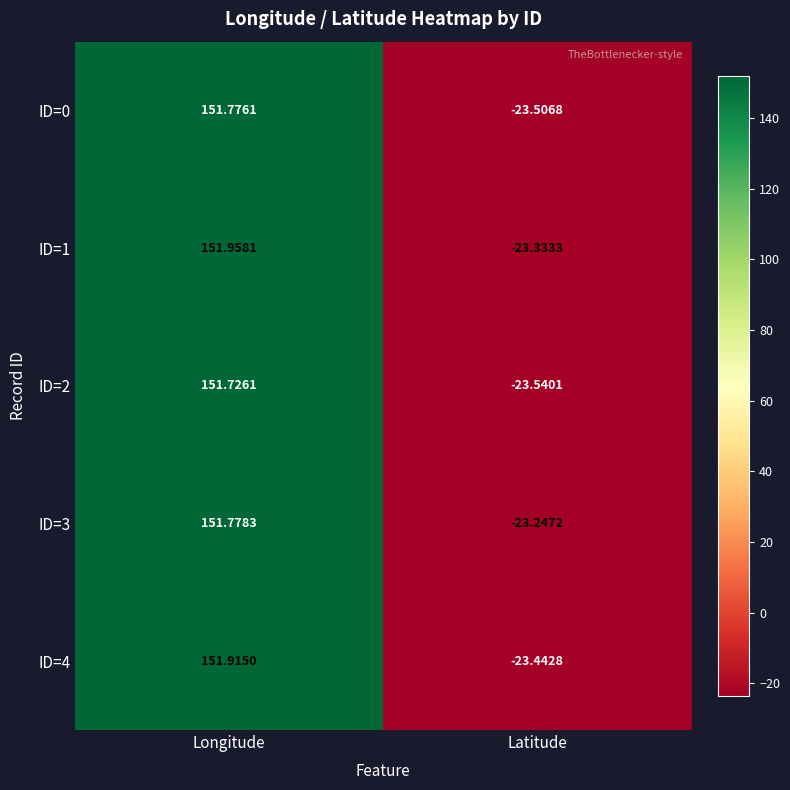

Is the value of ID=1 at Latitude greater than the value of ID=3 at Latitude?

No